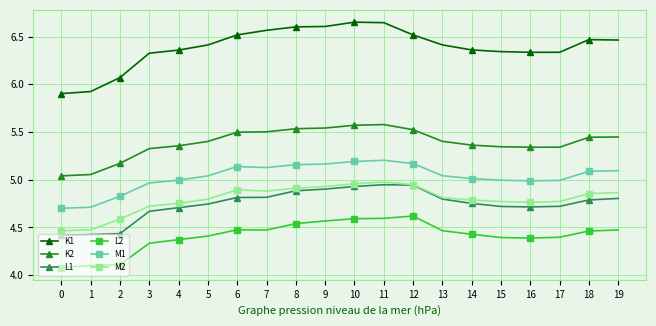

What is the minimum value for L2?

4.1